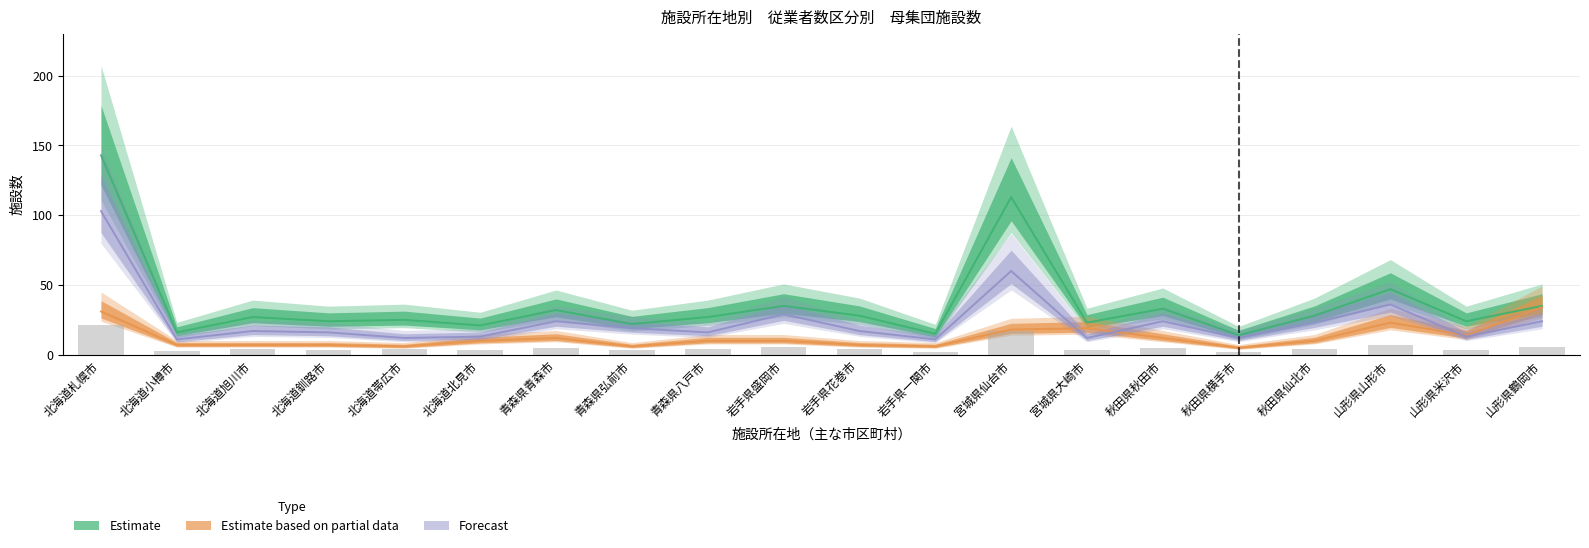

Between 宮城県大崎市 and 北海道札幌市, which is larger?

北海道札幌市